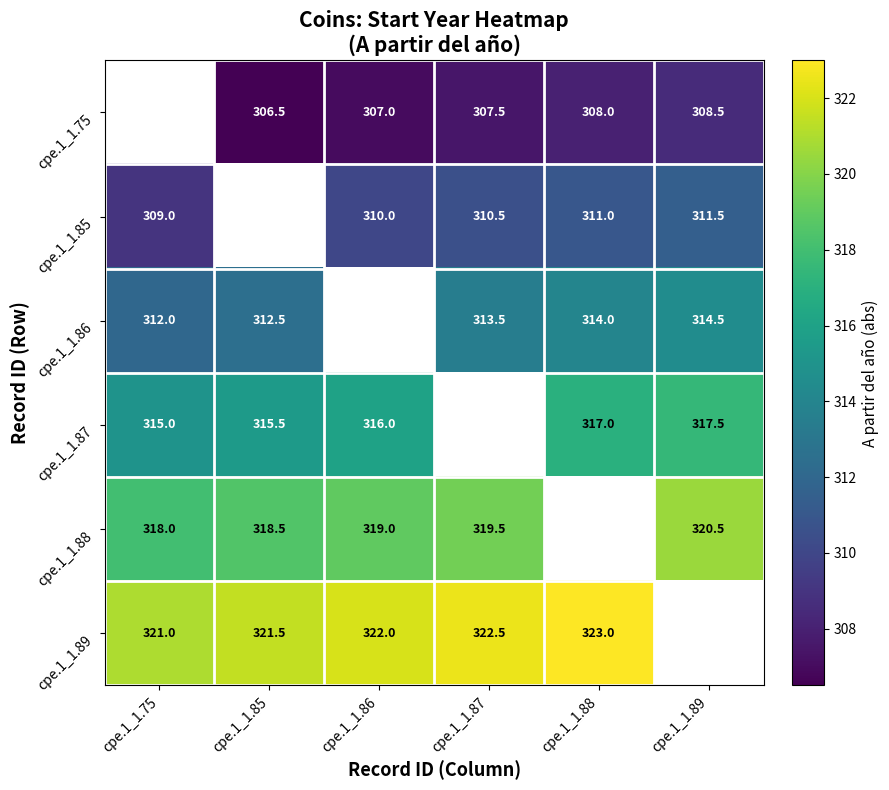

The value of cpe.1_1.87 at cpe.1_1.89 is 165.9. True or false?

False